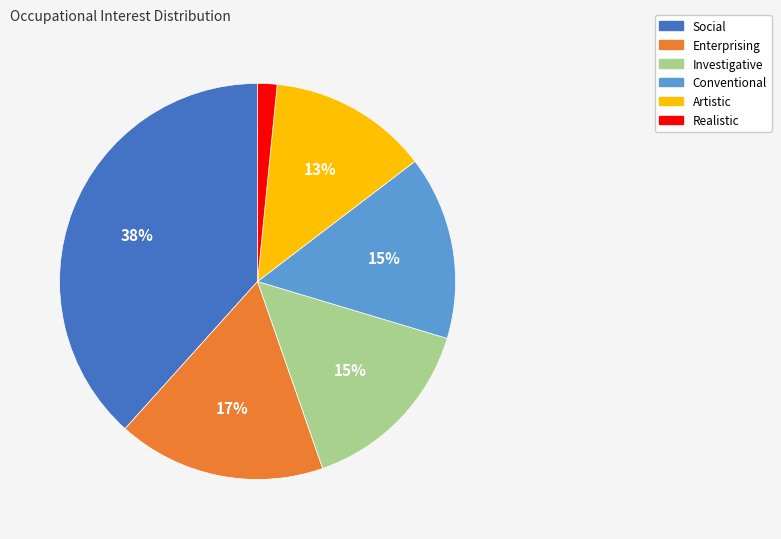

How many slices are in this pie chart?

6